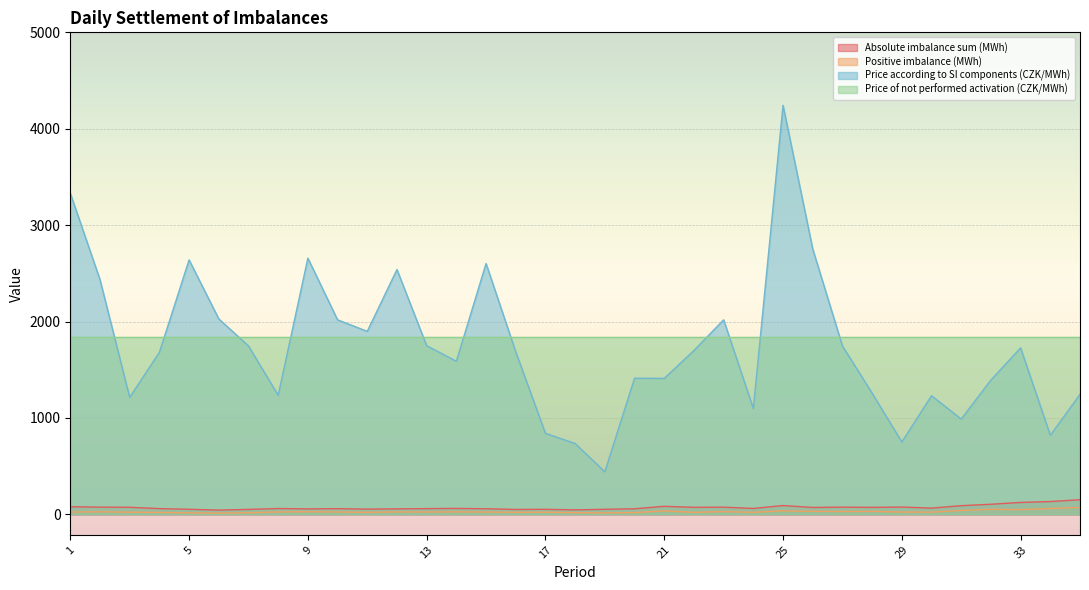

At which label does Price according to SI components (CZK/MWh) reach its minimum?

19